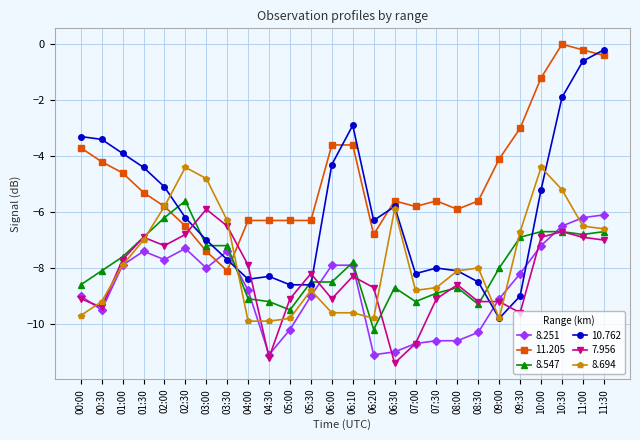

How many series are shown in this chart?

6